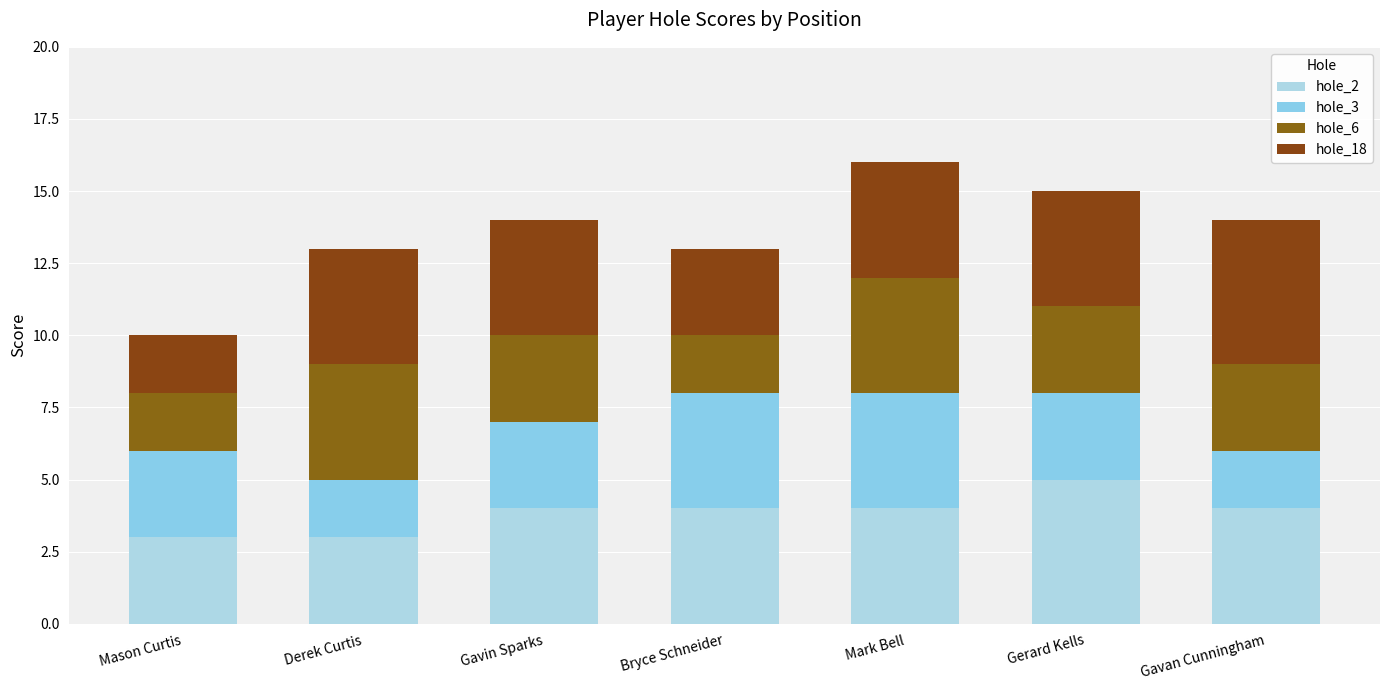

Are the bars grouped side by side (vs. stacked)?

No